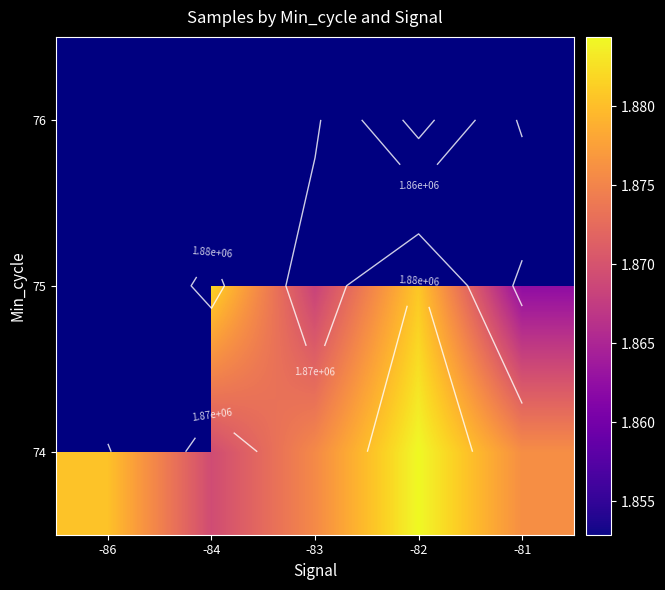

Which category has the lowest value in the 75 series?

-86